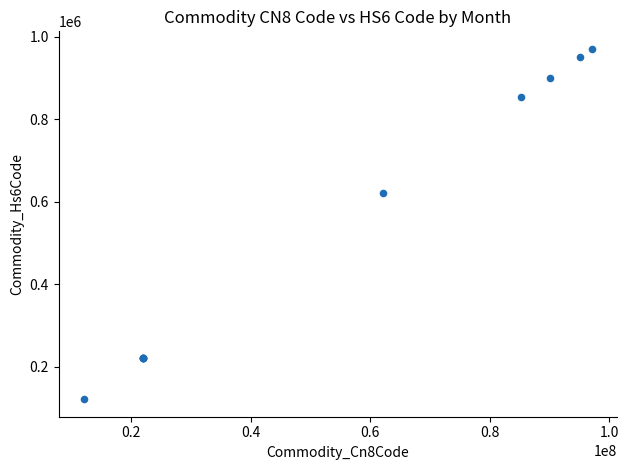

What Y value in the scatter plot is closest to 545694?

620411